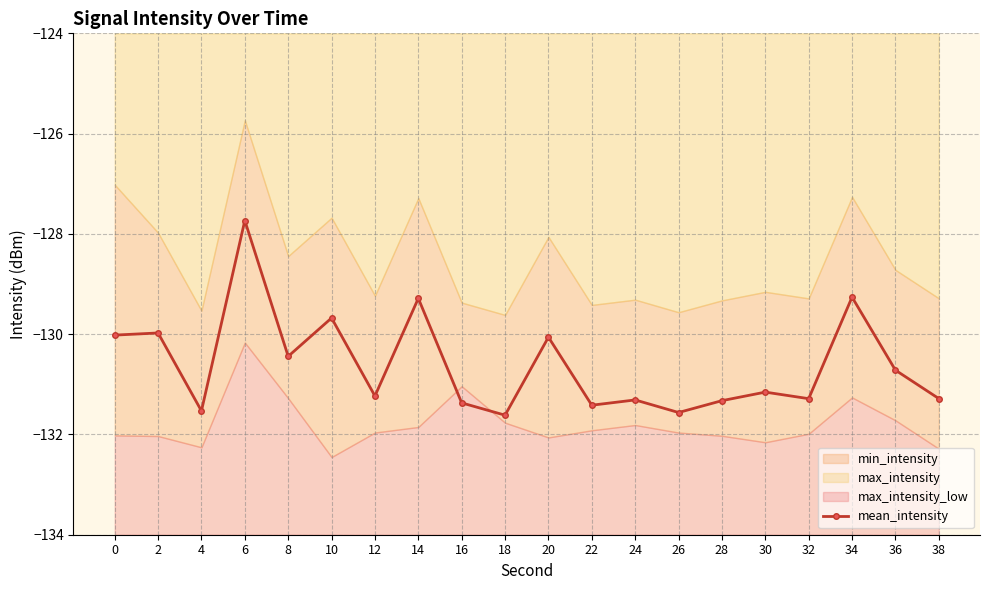

How many interior local peaks (higher than both neighbors) does the data have?

8